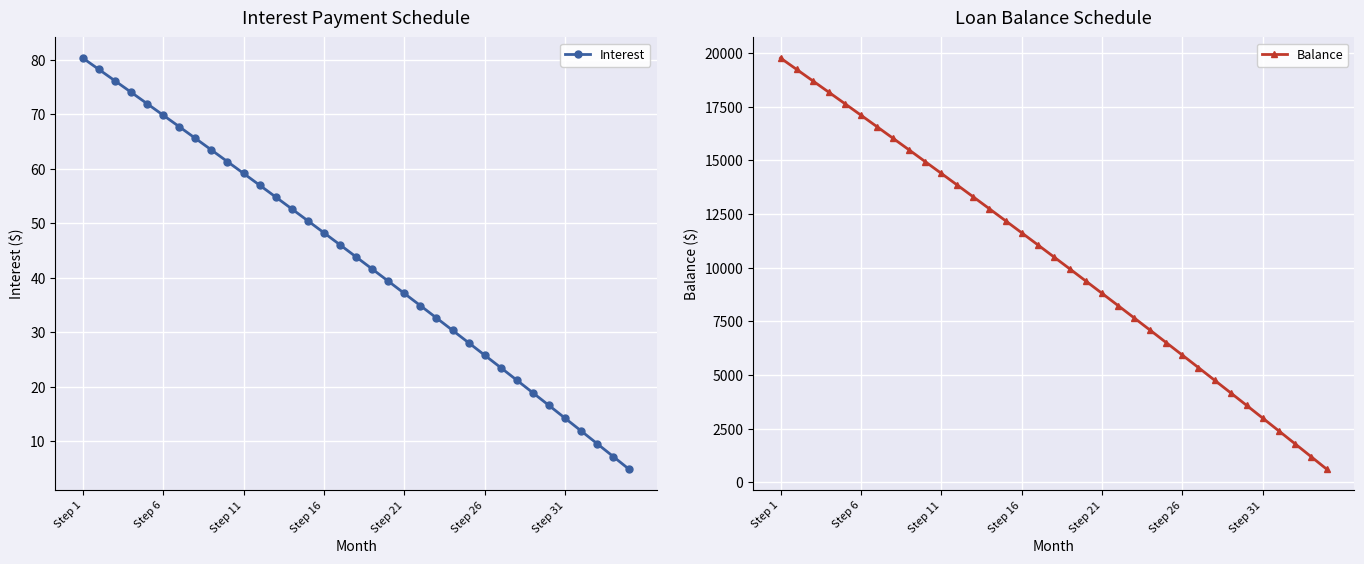

Is it true that Interest equals 28.1 at 24?

True